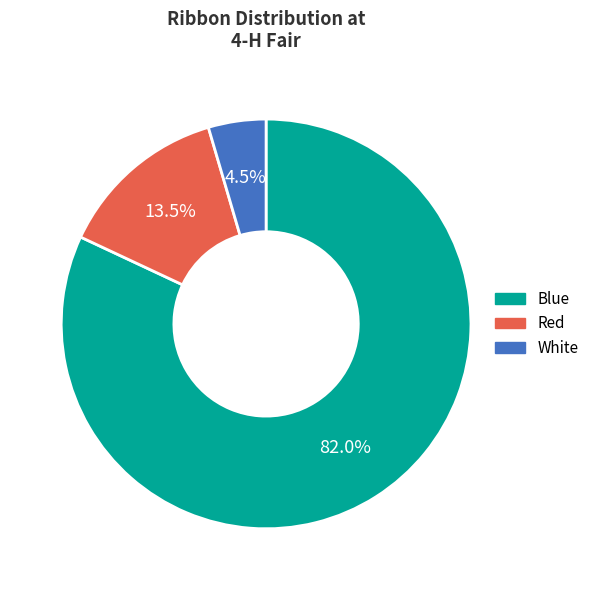

What is the largest slice in the pie chart?

Blue